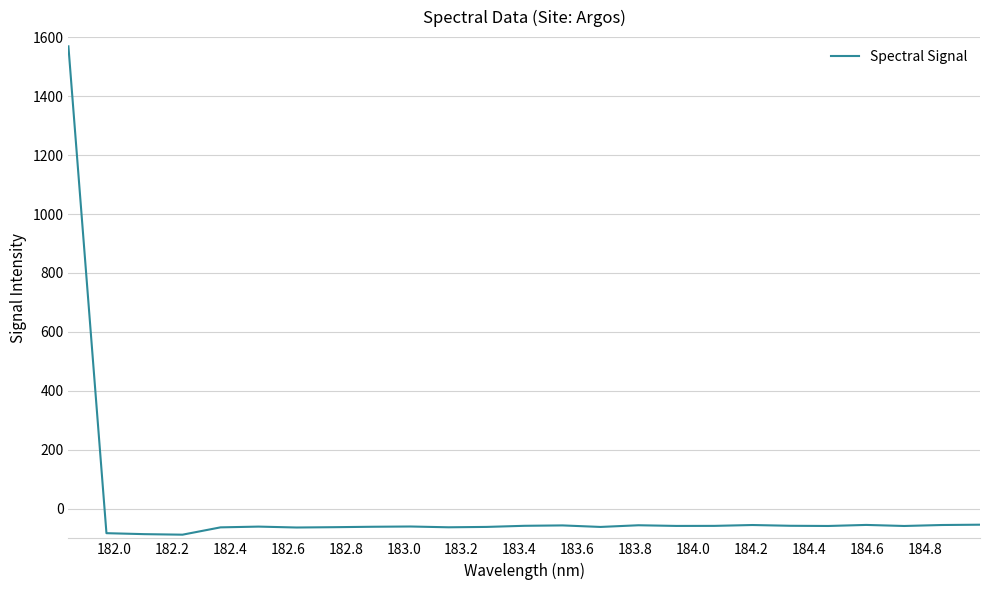

Does the chart have visible grid lines?

Yes